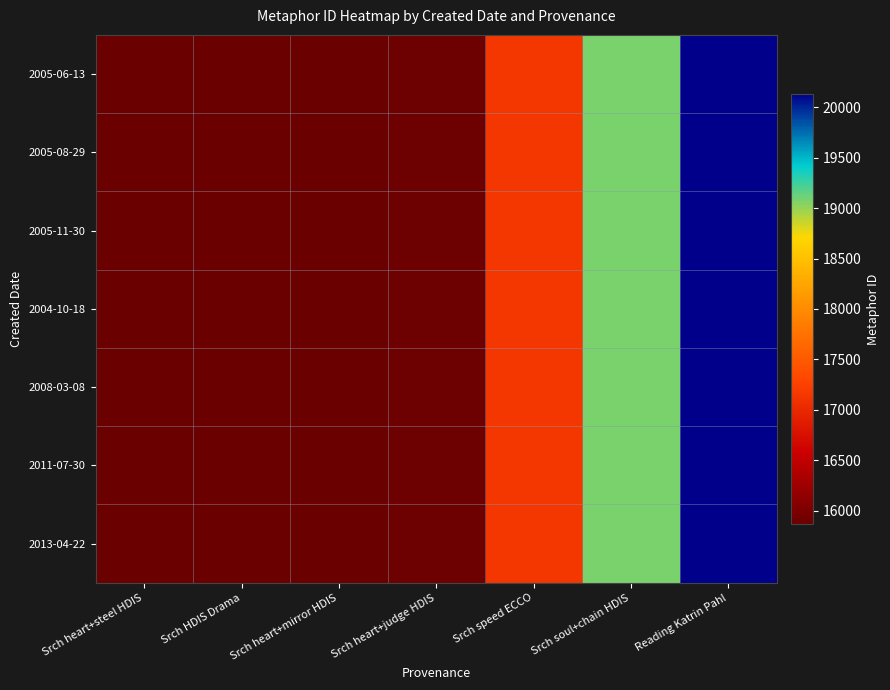

At which category is the sum across all series the highest?

Reading Katrin Pahl